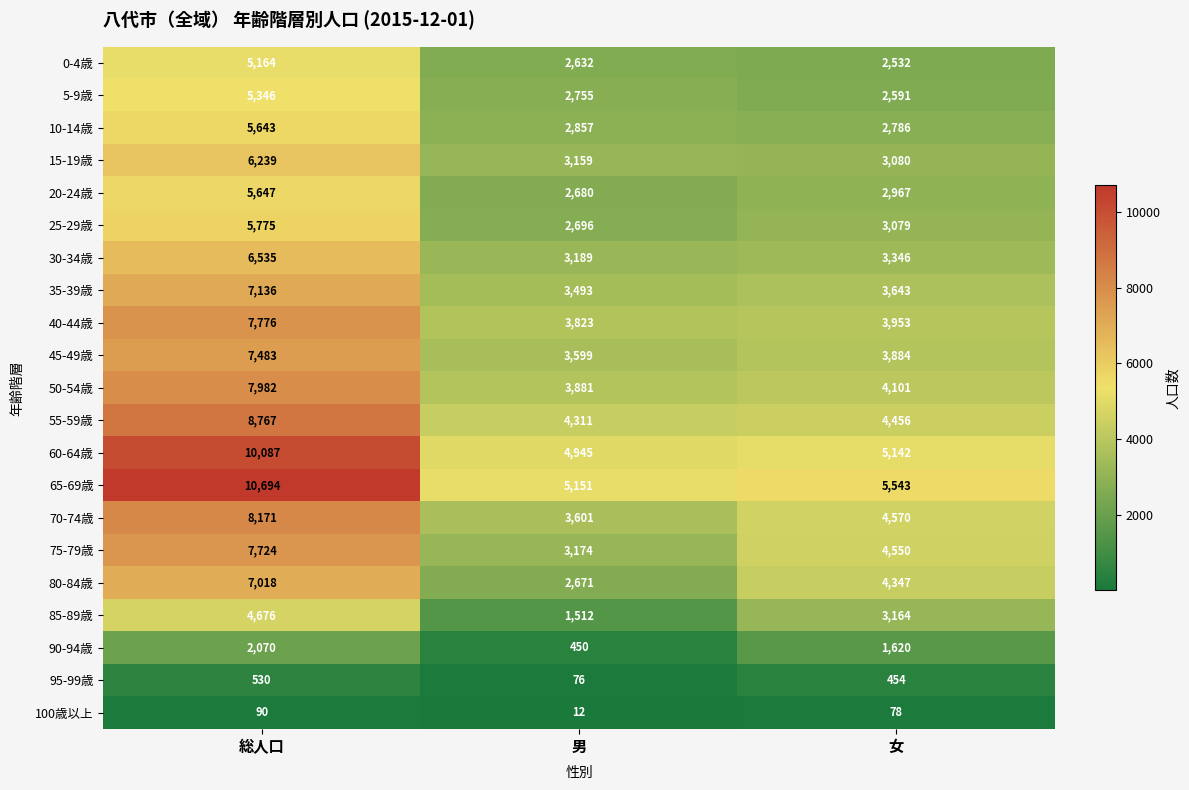

At which category is the sum across all series the highest?

総人口